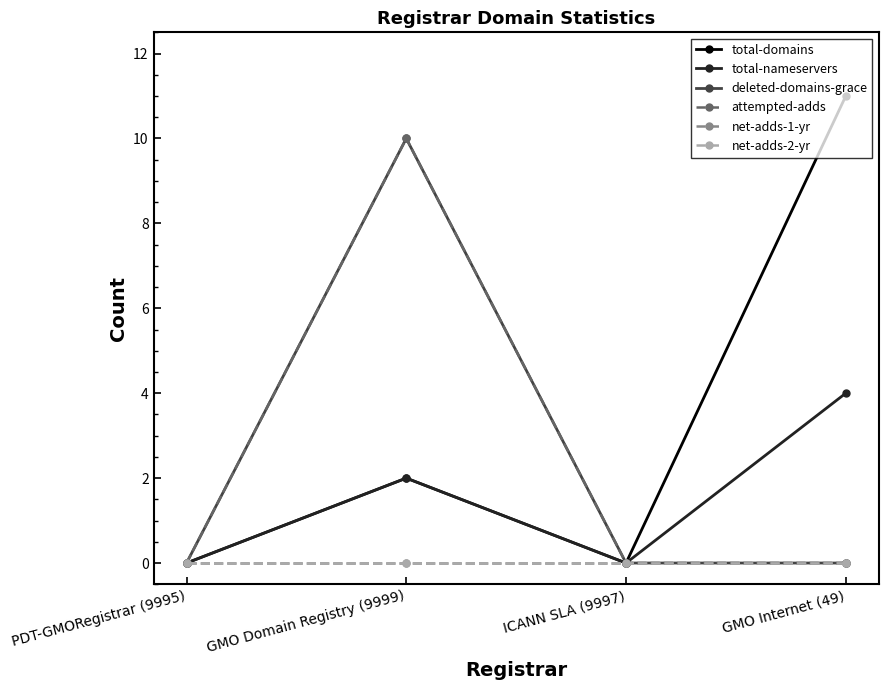

True or false: net-adds-1-yr and total-nameservers intersect in this chart.

False